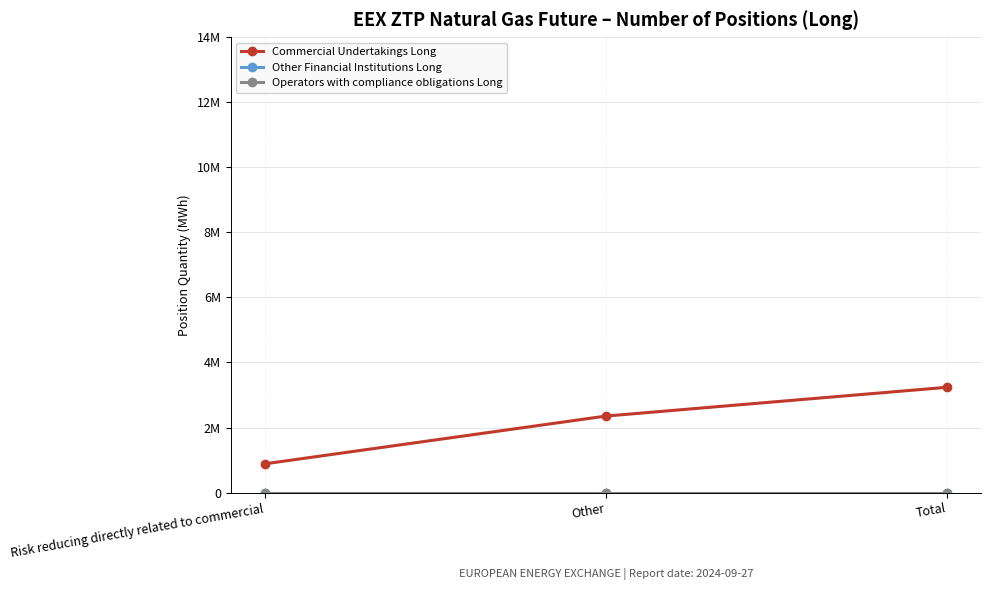

Which series changed the most between Other and Total?

Commercial Undertakings Long